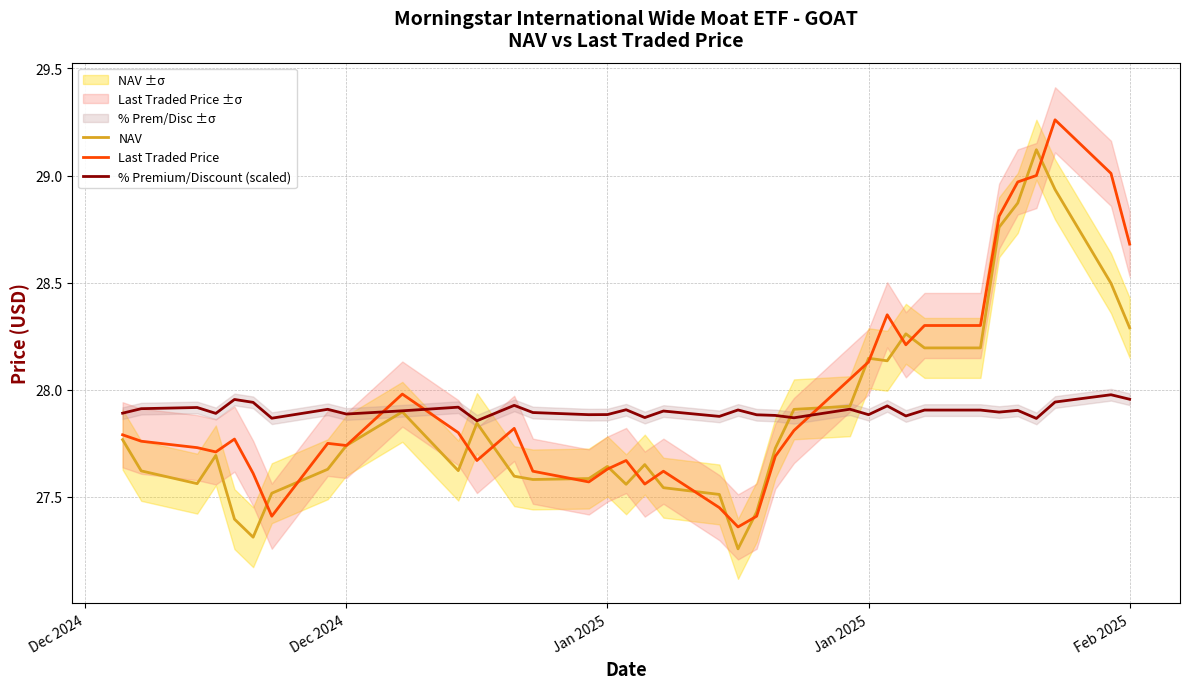

List the series in order of their peak value, highest first.

Last Traded Price, NAV, % Premium/Discount (scaled)